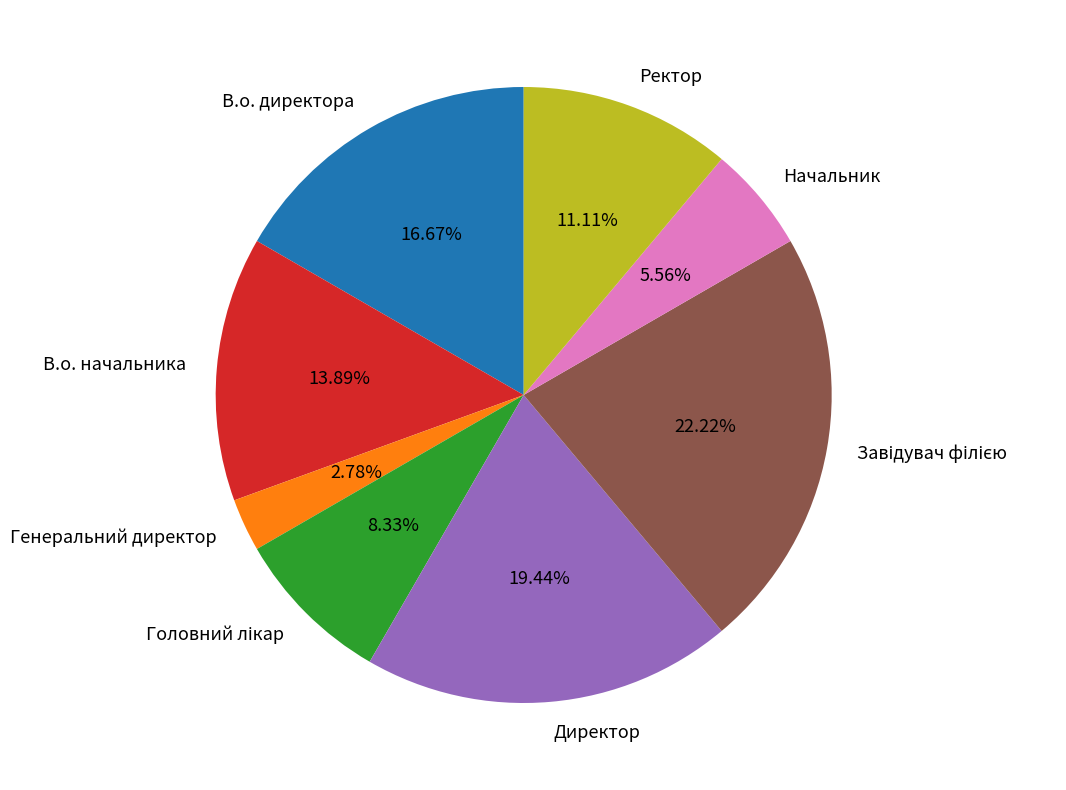

What is the smallest slice in the pie chart?

Генеральний директор